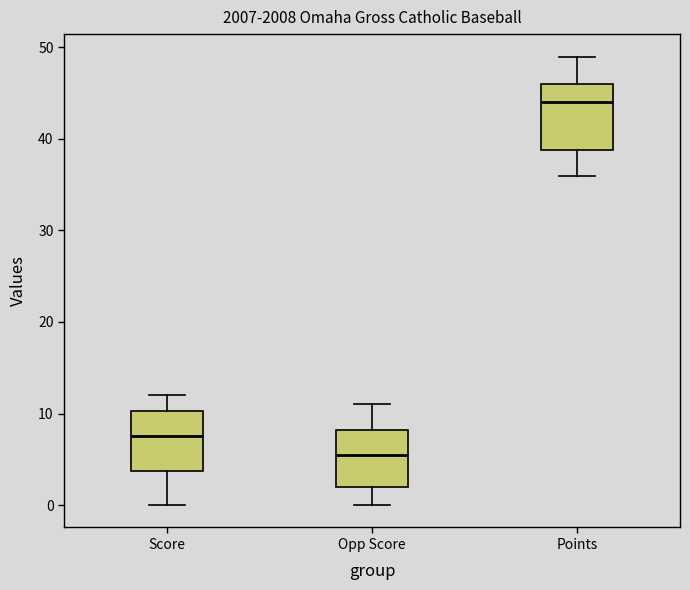

Which box has the lowest median line?

Opp Score